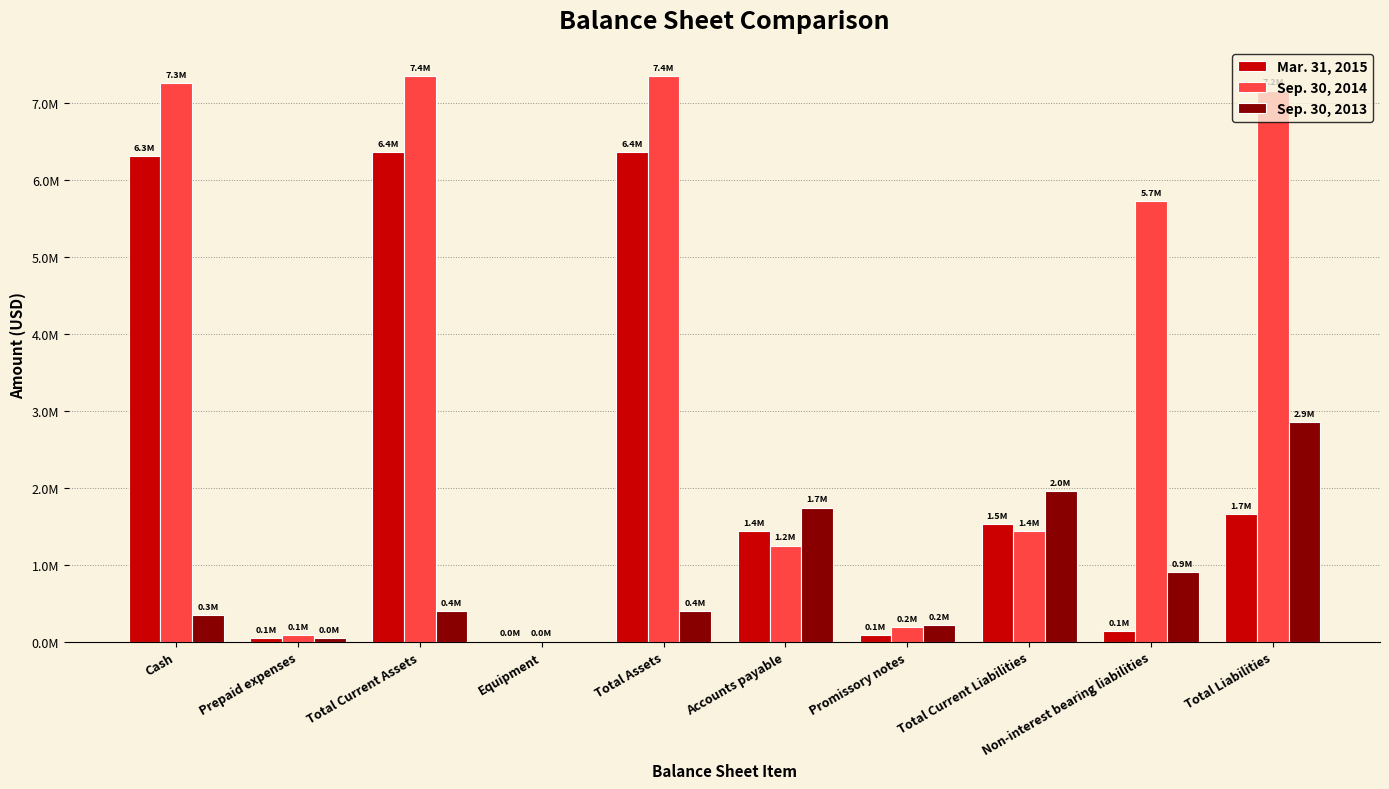

What is the difference between the maximum and minimum values in the Sep. 30, 2014 series?

7351255